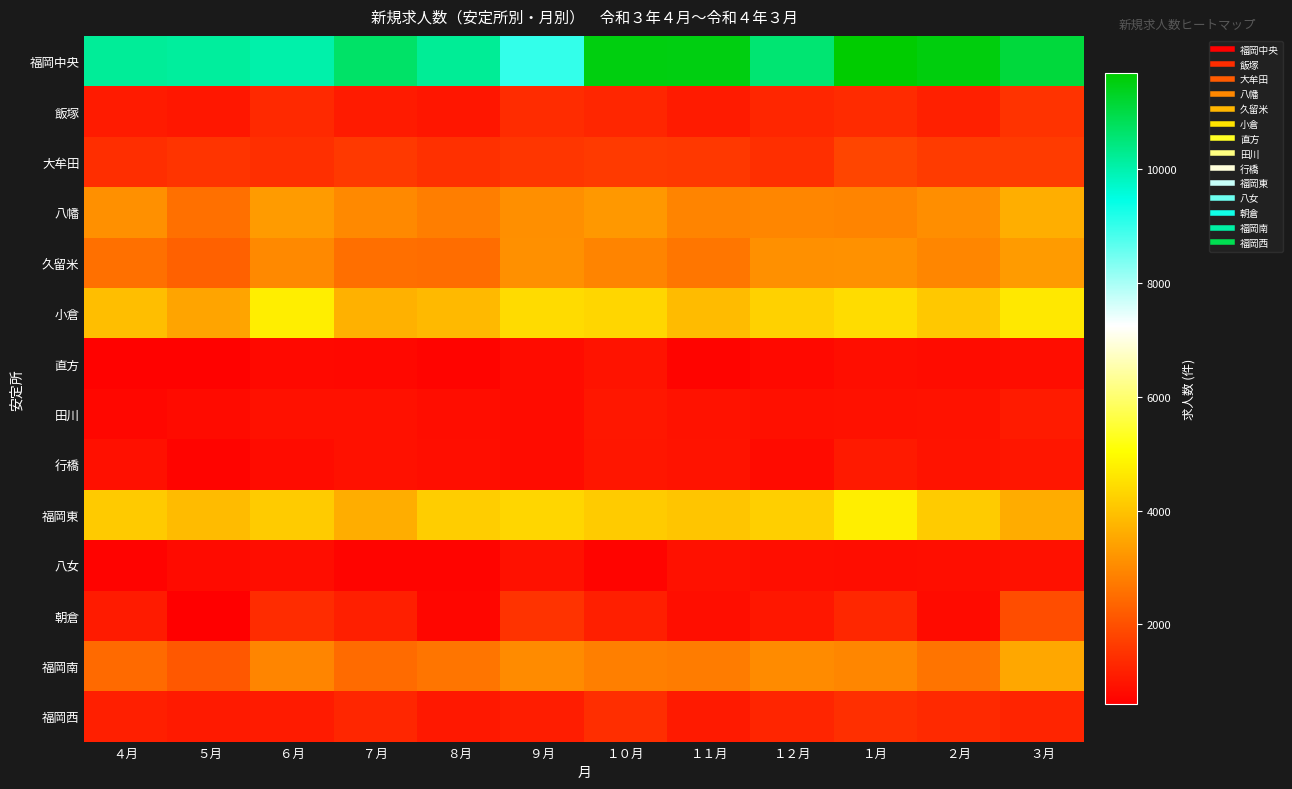

Reading left to right, transcribe all the data shown in this chart.

福岡中央: ４月=10208	５月=10171	６月=10025	７月=10691	８月=10229	９月=9009	１０月=11522	１１月=11518	１２月=10570	１月=11693	２月=11548	３月=11092
飯塚: ４月=1086	５月=1012	６月=1320	７月=1079	８月=1003	９月=1378	１０月=1276	１１月=1074	１２月=1277	１月=1372	２月=1174	３月=1485
大牟田: ４月=1405	５月=1517	６月=1420	７月=1605	８月=1454	９月=1557	１０月=1623	１１月=1590	１２月=1424	１月=1825	２月=1643	３月=1656
八幡: ４月=3130	５月=2556	６月=3314	７月=3000	８月=2796	９月=3102	１０月=3243	１１月=2911	１２月=2956	１月=2905	２月=3077	３月=3637
久留米: ４月=2564	５月=2287	６月=2991	７月=2534	８月=2521	９月=3125	１０月=2911	１１月=2662	１２月=3119	１月=3137	２月=2948	３月=3305
小倉: ４月=3928	５月=3465	６月=4736	７月=3686	８月=3836	９月=4426	１０月=4344	１１月=3861	１２月=4239	１月=4436	２月=4096	３月=4645
直方: ４月=653	５月=656	６月=769	７月=752	８月=698	９月=822	１０月=951	１１月=693	１２月=771	１月=855	２月=816	３月=843
田川: ４月=745	５月=796	６月=919	７月=909	８月=854	９月=830	１０月=1024	１１月=940	１２月=881	１月=915	２月=936	３月=1079
行橋: ４月=891	５月=681	６月=830	７月=906	８月=874	９月=825	１０月=998	１１月=948	１２月=807	１月=1050	２月=950	３月=989
福岡東: ４月=4117	５月=3854	６月=4129	７月=3617	８月=4171	９月=4325	１０月=4136	１１月=4025	１２月=4200	１月=4742	２月=4147	３月=3599
八女: ４月=661	５月=798	６月=853	７月=682	８月=698	９月=917	１０月=701	１１月=899	１２月=865	１月=843	２月=874	３月=917
朝倉: ４月=1086	５月=594	６月=1389	７月=1136	８月=716	９月=1496	１０月=1142	１１月=864	１２月=1011	１月=1292	２月=794	３月=1955
福岡南: ４月=2455	５月=2151	６月=2928	７月=2467	８月=2651	９月=3023	１０月=2806	１１月=2767	１２月=3023	１月=2951	２月=2614	３月=3503
福岡西: ４月=1141	５月=1062	６月=1072	７月=1270	８月=1039	９月=1124	１０月=1416	１１月=1068	１２月=1259	１月=1432	２月=1311	３月=1224